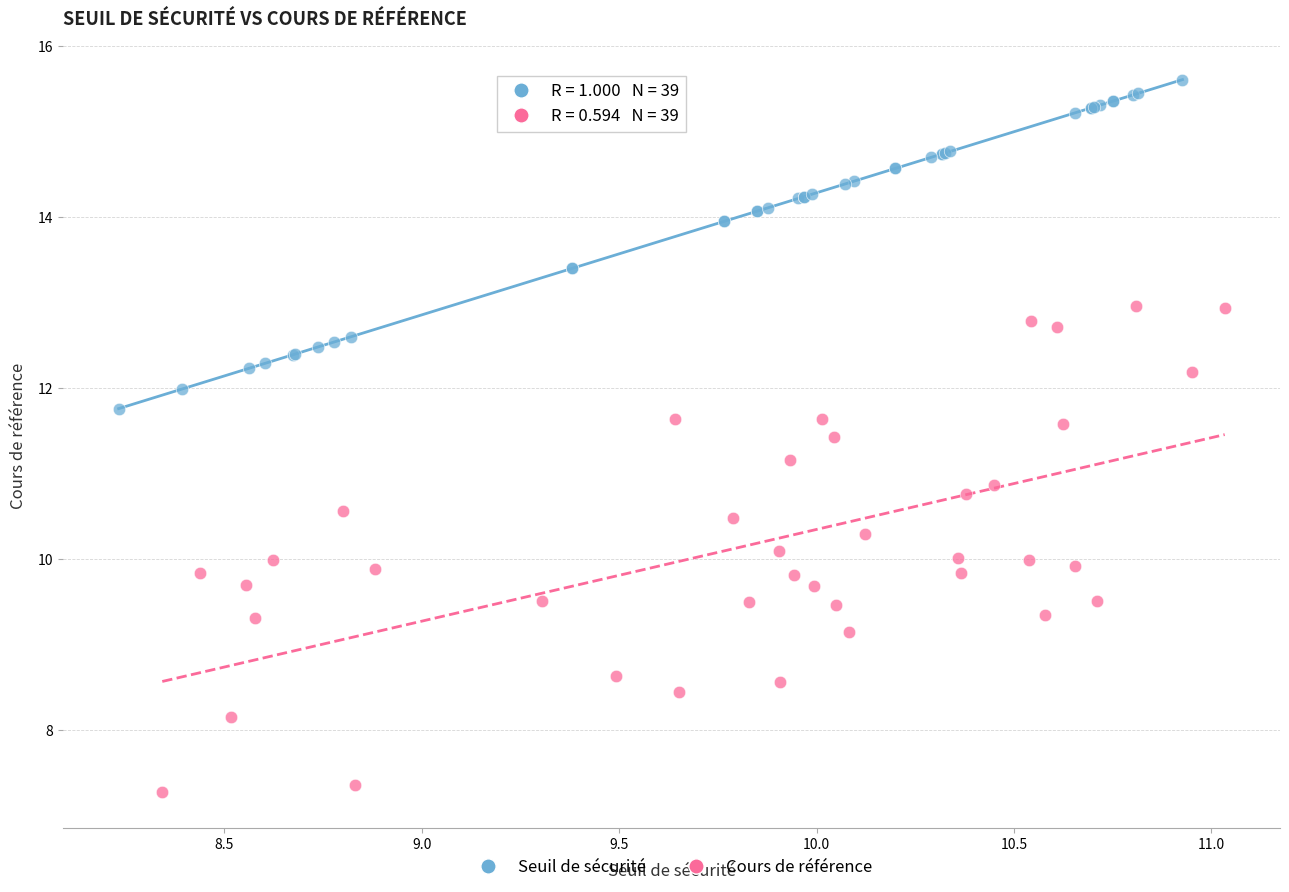

Which series contains the highest Y value?

Seuil de sécurité